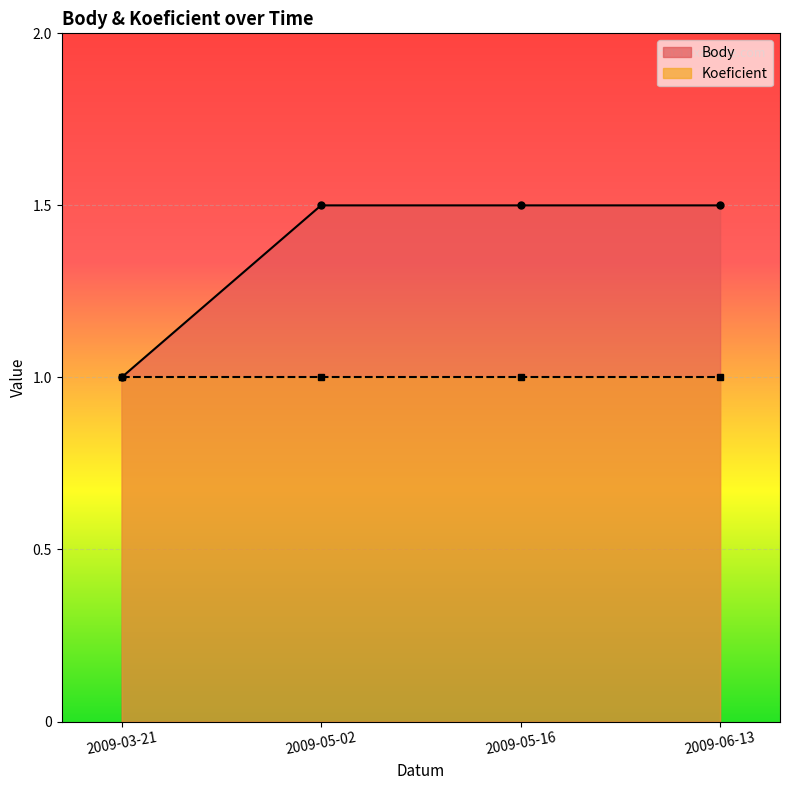

What is the sum of all values?

5.5